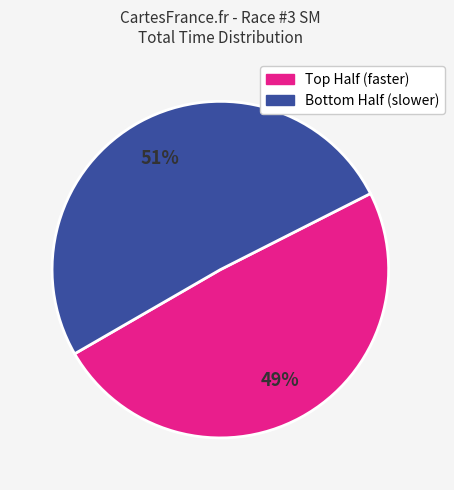

To the nearest percent, what is the difference between the largest and smallest slice percentages?

2%